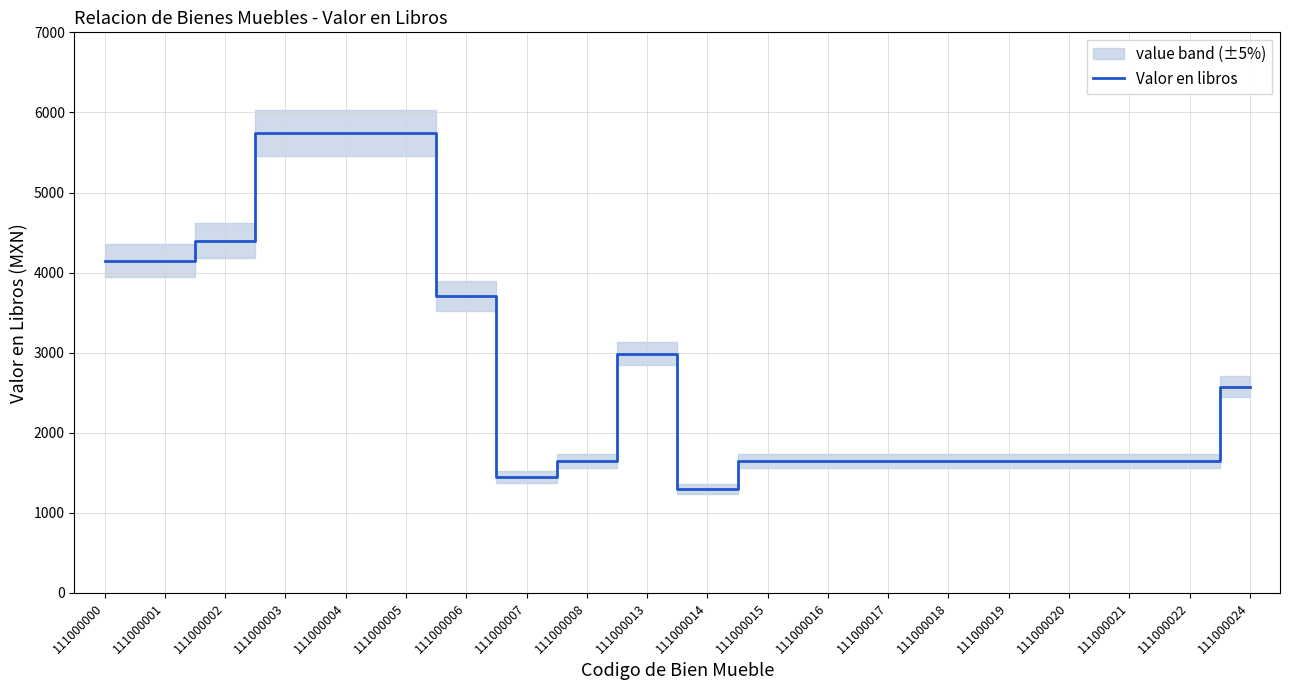

What is the value of the 7th point from the left?

3712.0